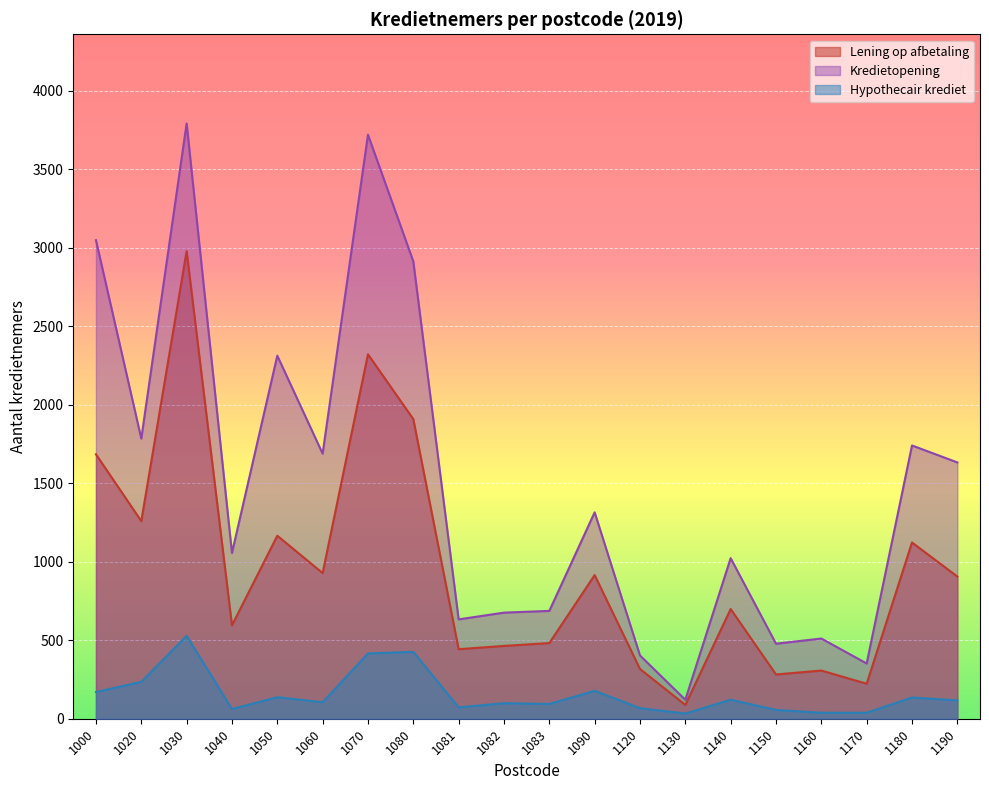

What is the sum of the Lening op afbetaling values at 1083 and 1050?

1648